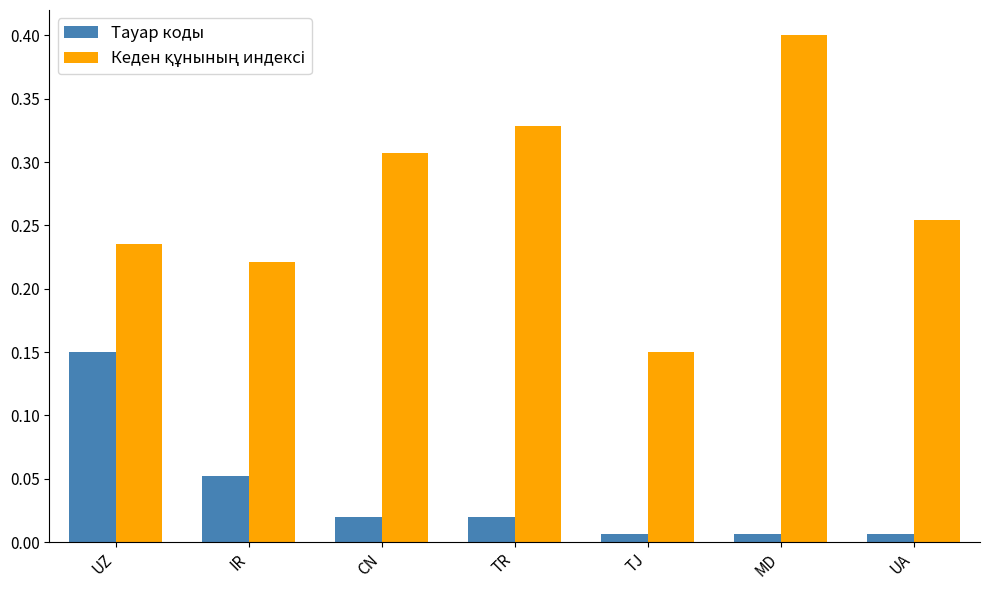

What is the greatest value displayed?

0.4